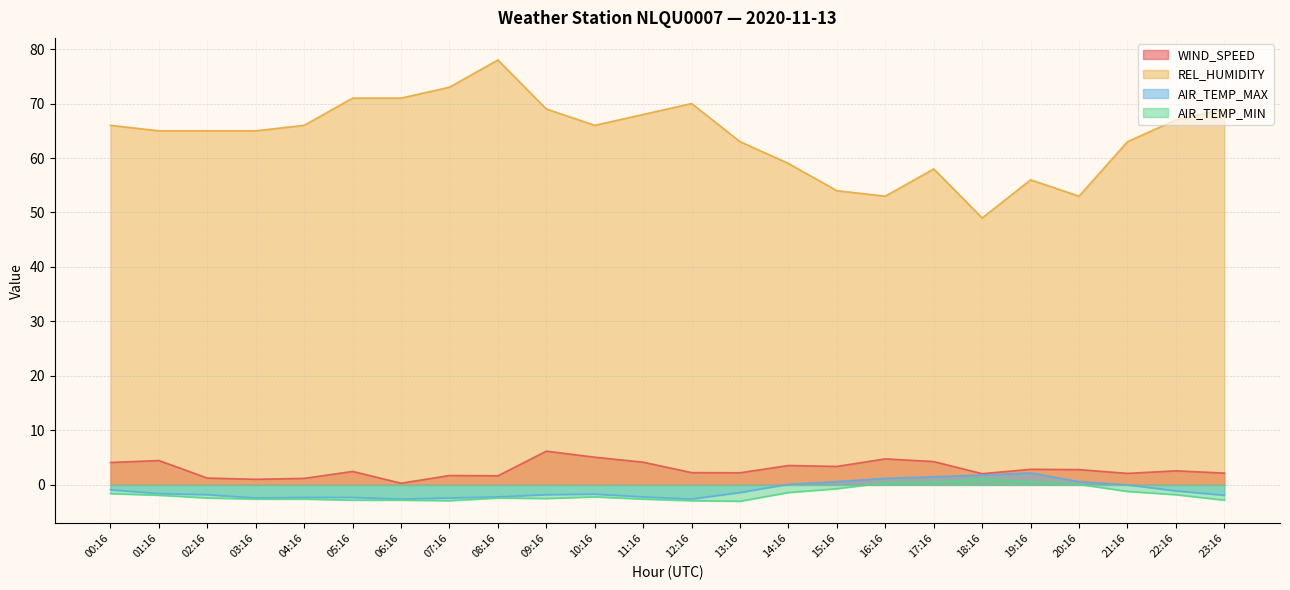

True or false: WIND_SPEED and AIR_TEMP_MIN cross at least once.

False